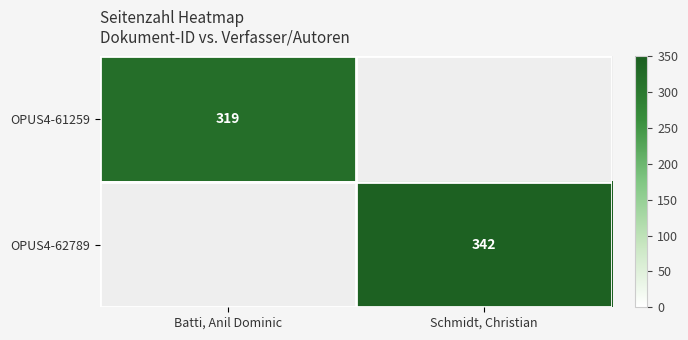

How many distinct data groups are displayed?

2